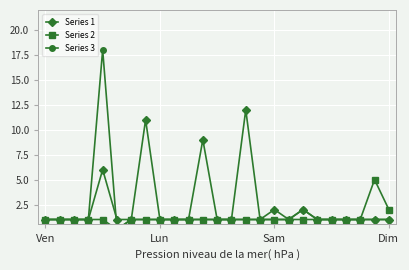

What position from the right is 14?

11